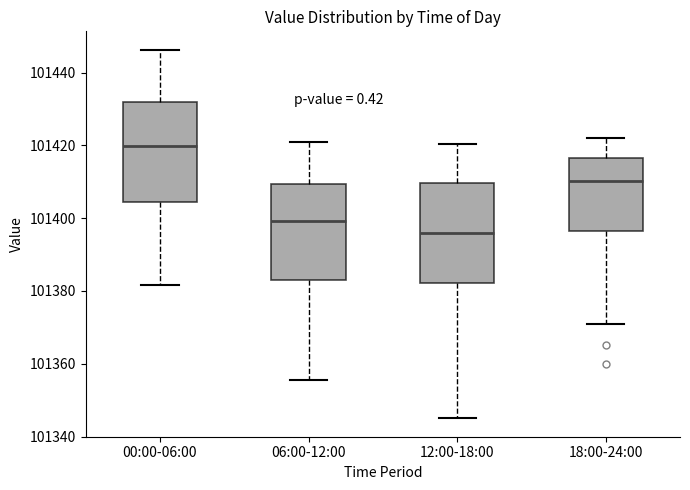

Where is the upper edge of the box for 12:00-18:00 on the y-axis? The values are not printed on the chart, so give them approximately, as read against the axis.

101410